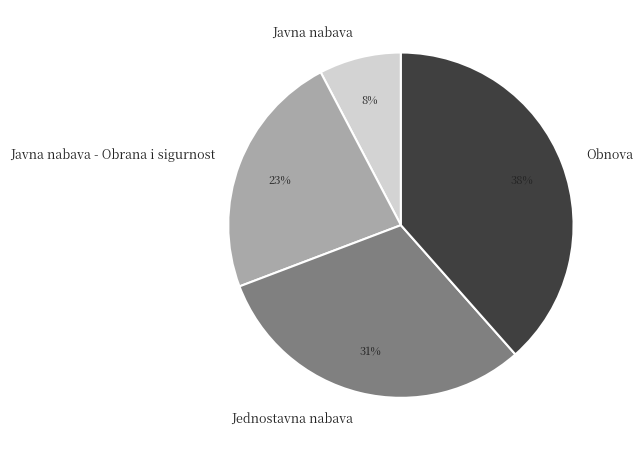

To the nearest percent, what is the average slice percentage?

25%